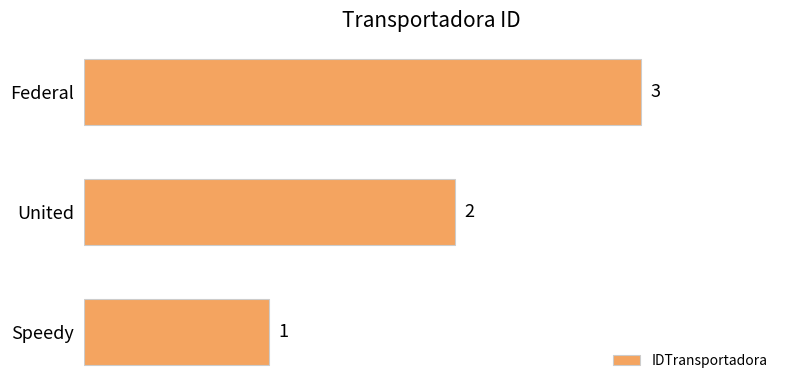

How many distinct data groups are displayed?

1